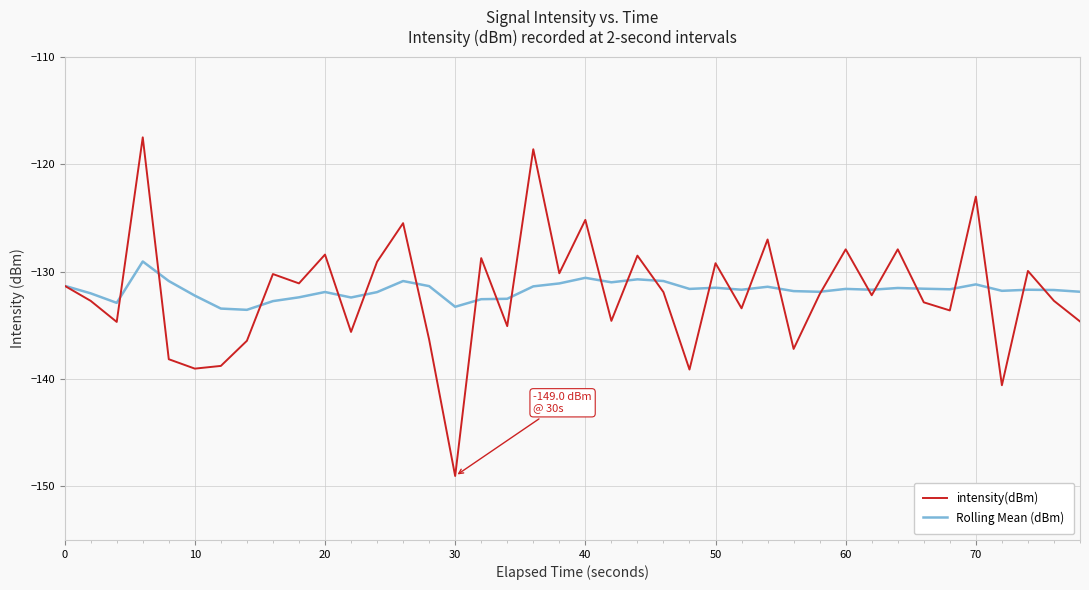

What is the greatest value displayed?

-117.5